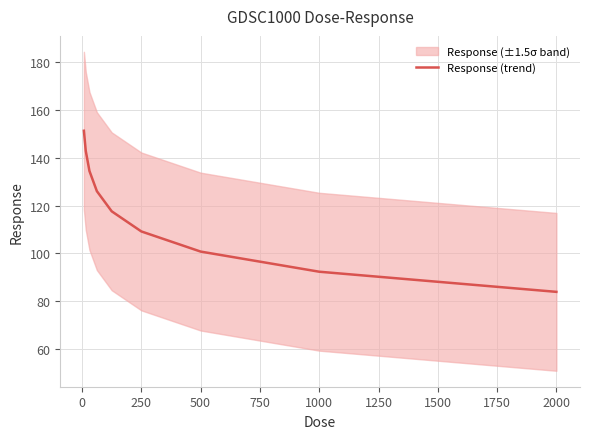

Which category has the lowest value in the Response (trend) series?

2000